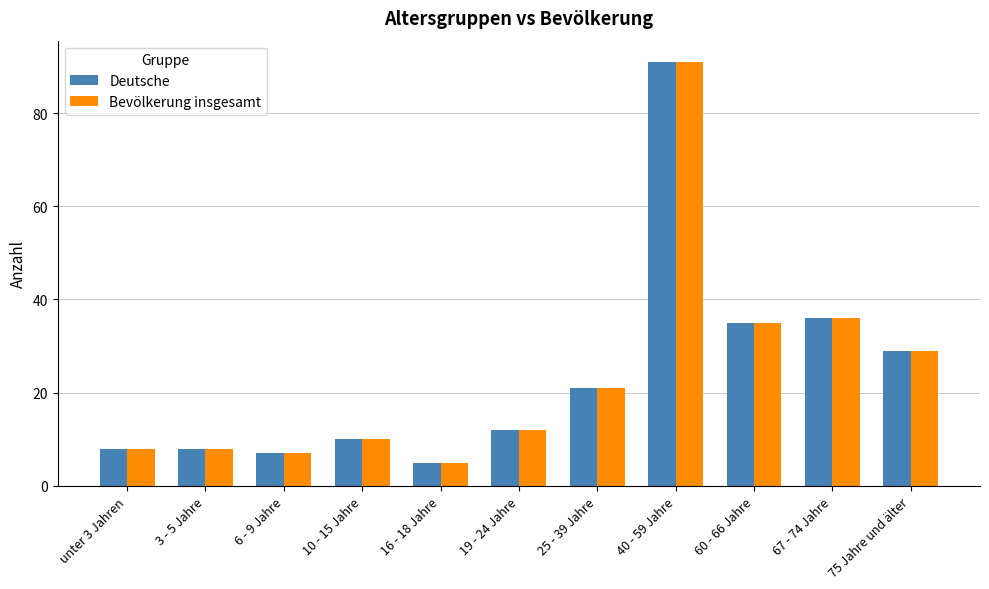

What is the label of the 9th bar from the right?

6 - 9 Jahre